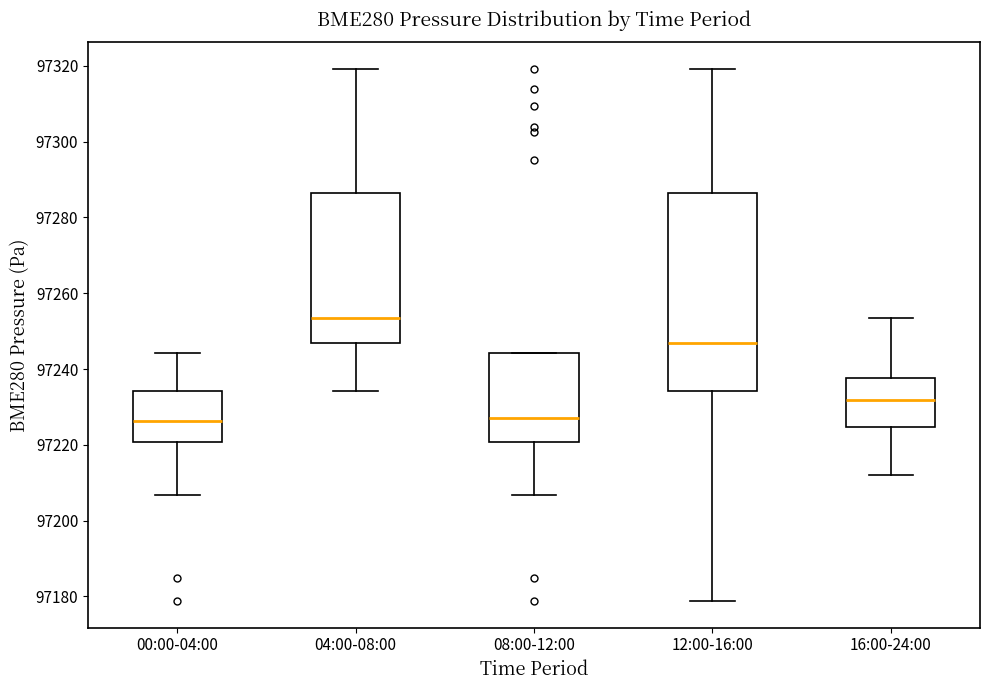

Reading left to right, read every box against the y-axis: the position of its median line, the range the box covers, and the ends of its whiskers. The values are not printed on the chart, so give them approximately, as read against the axis.

00:00-04:00: median 97226, box 97220 to 97234, whiskers 97206 to 97244
04:00-08:00: median 97254, box 97246 to 97286, whiskers 97234 to 97320
08:00-12:00: median 97228, box 97220 to 97244, whiskers 97206 to 97244
12:00-16:00: median 97246, box 97234 to 97286, whiskers 97178 to 97320
16:00-24:00: median 97232, box 97224 to 97238, whiskers 97212 to 97254